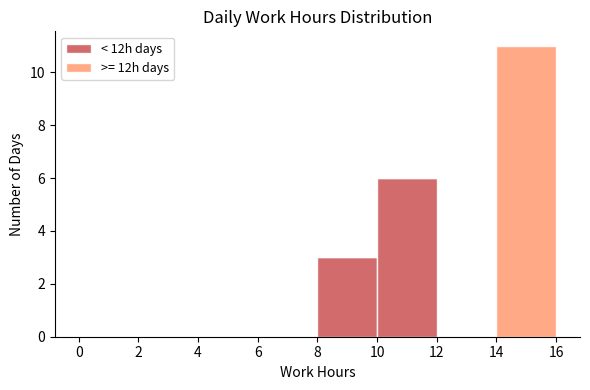

Which range on the x-axis has the tallest stacked bar (by total height)?

14 to 16